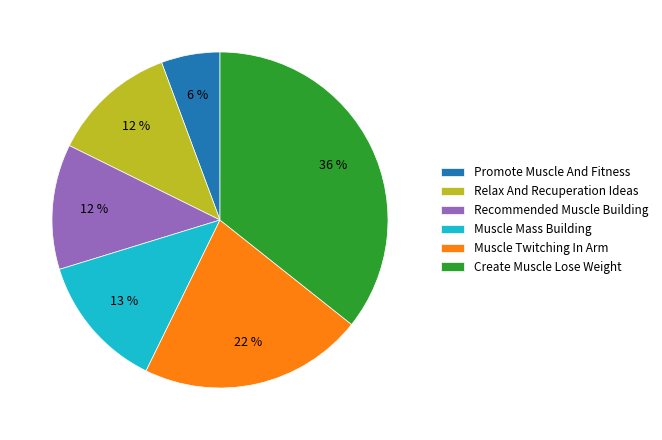

Is there any slice that represents more than half of the pie?

No